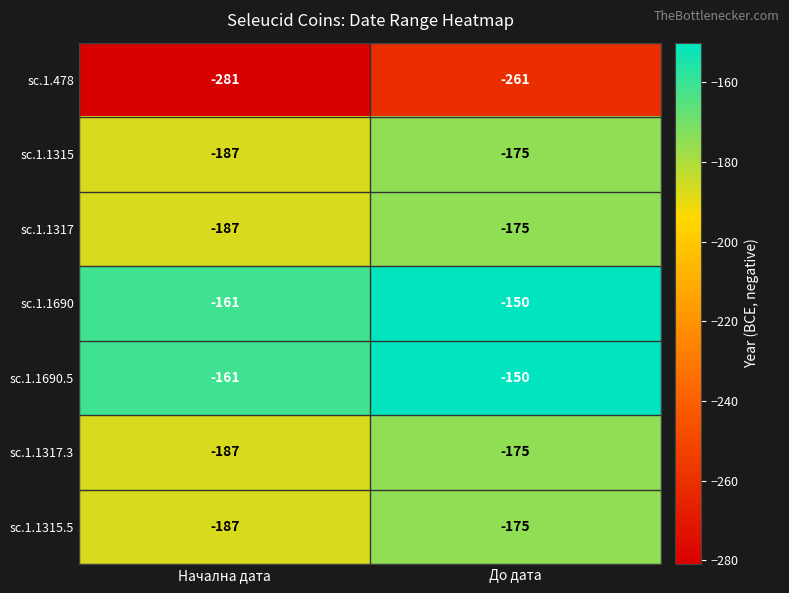

How many data points does each series have?

2